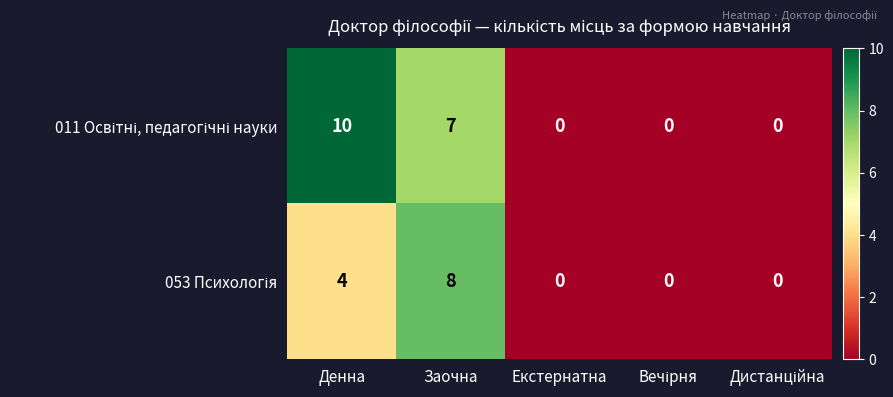

What is the maximum value shown in the chart?

10